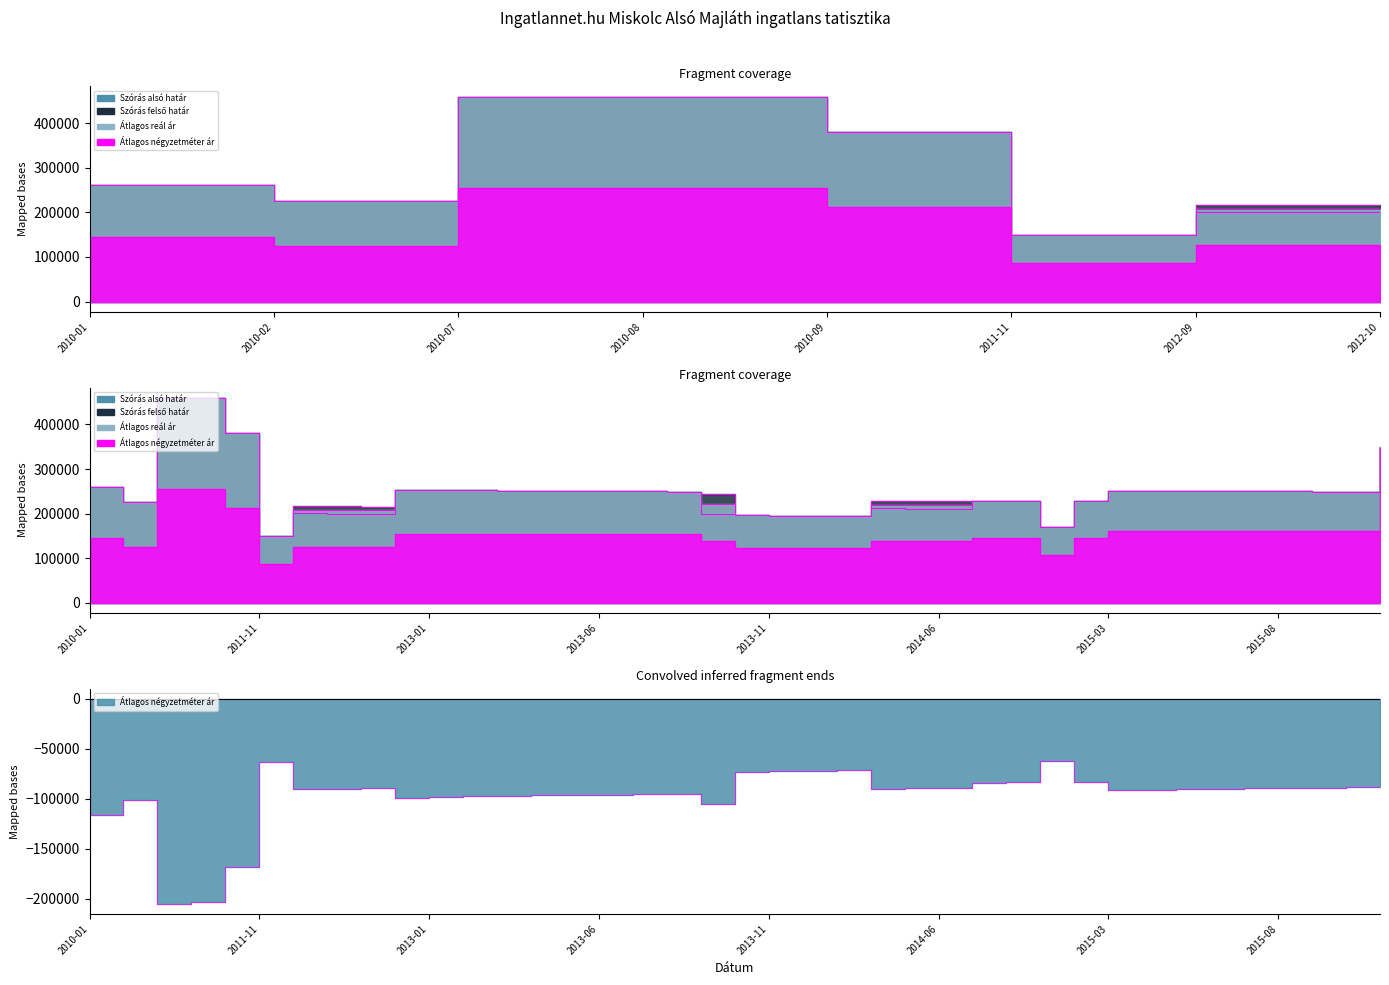

At which category is the sum across all series the highest?

2010-07